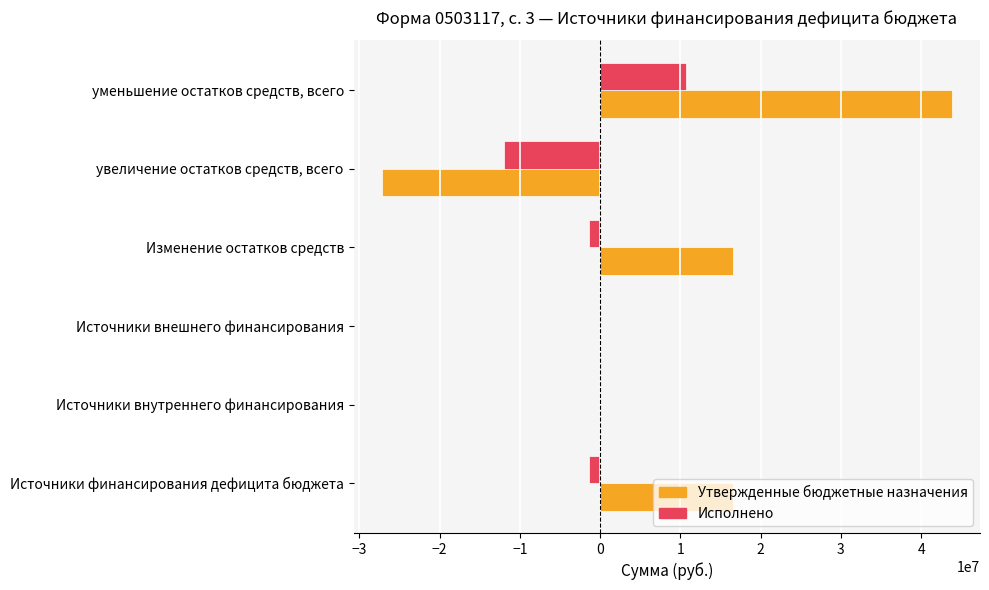

The Исполнено series shows -12043763.9 at увеличение остатков средств, всего. True or false?

True